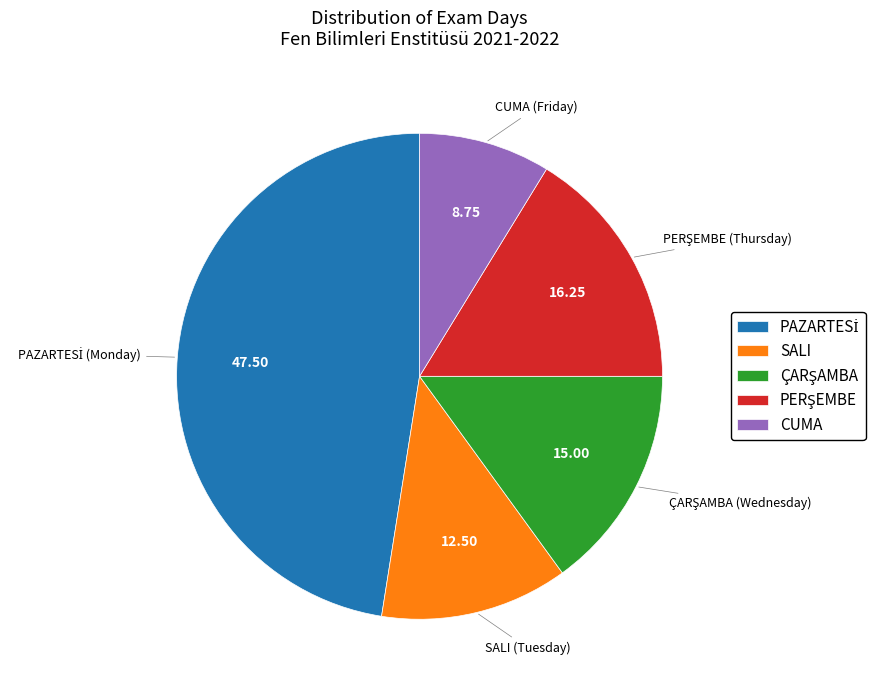

What is the smallest slice in the pie chart?

CUMA